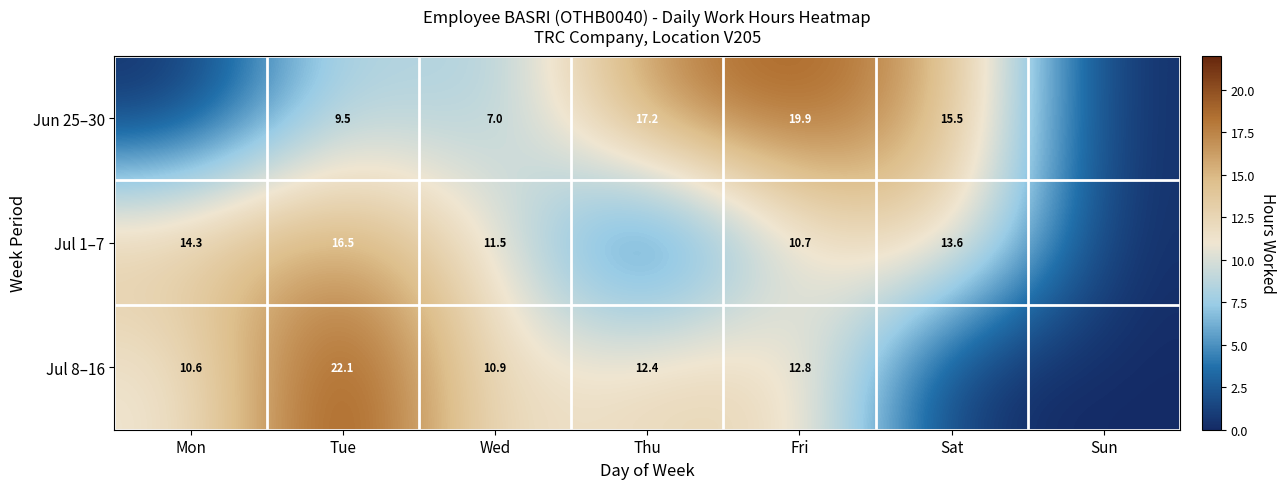

Is the value of Jul 1–7 at Wed greater than the value of Jul 8–16 at Wed?

Yes